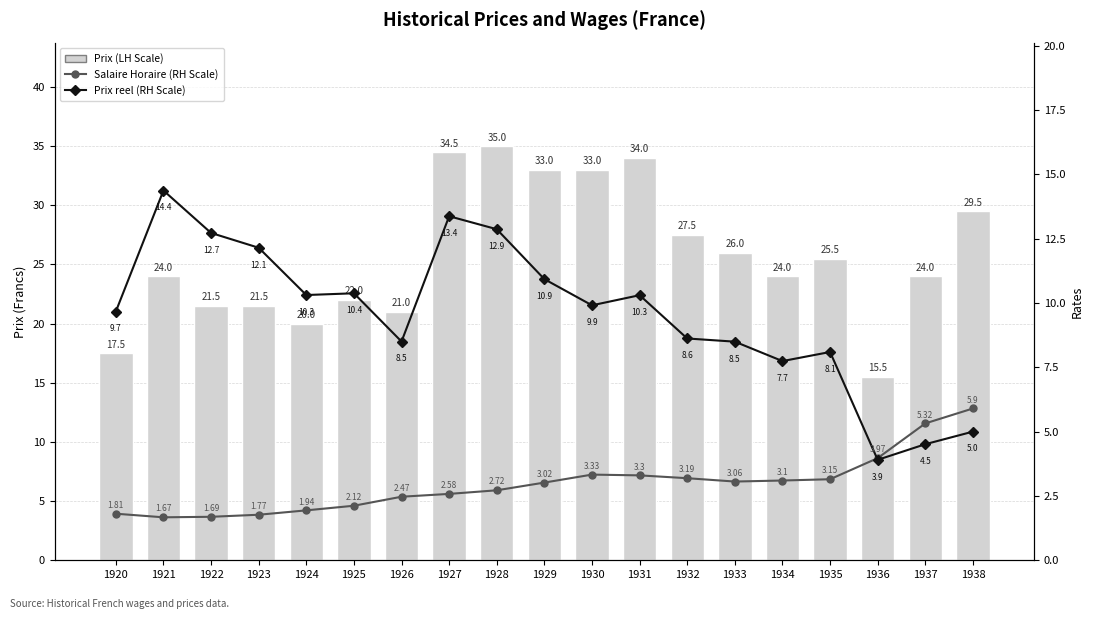

At which category is the sum across all series the highest?

1928